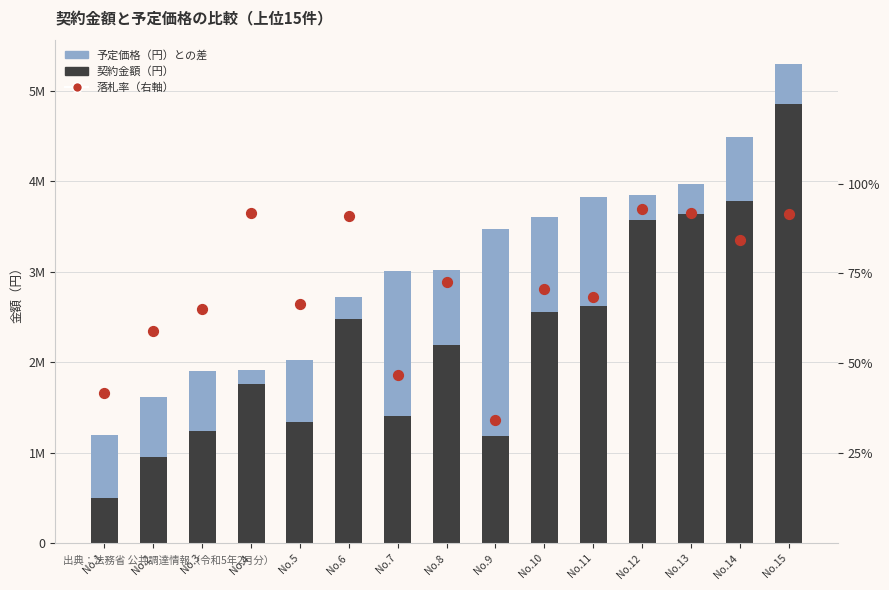

What is the total value across all series at No.2?

1618100.6